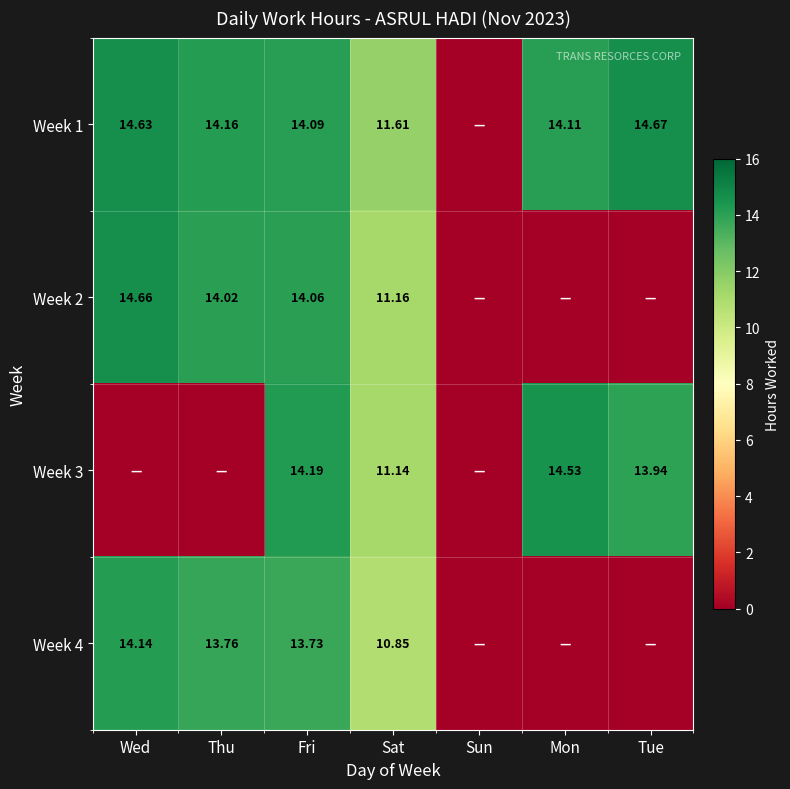

What is the difference between the maximum and second lowest values in the Week 3 series?

14.5